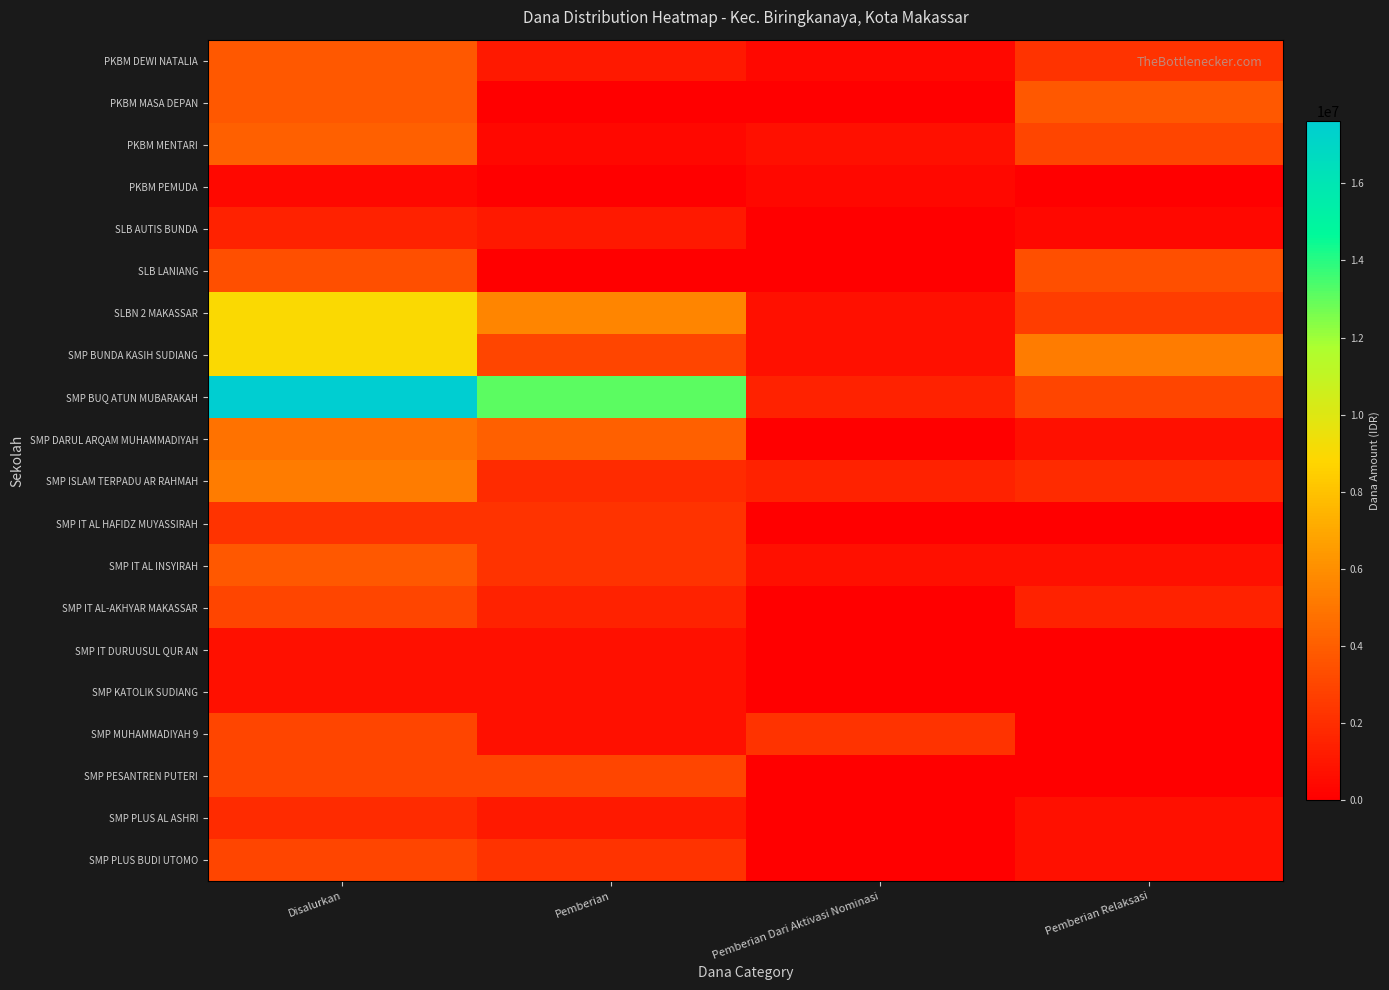

What is the total value across all series at Disalurkan?

84000000